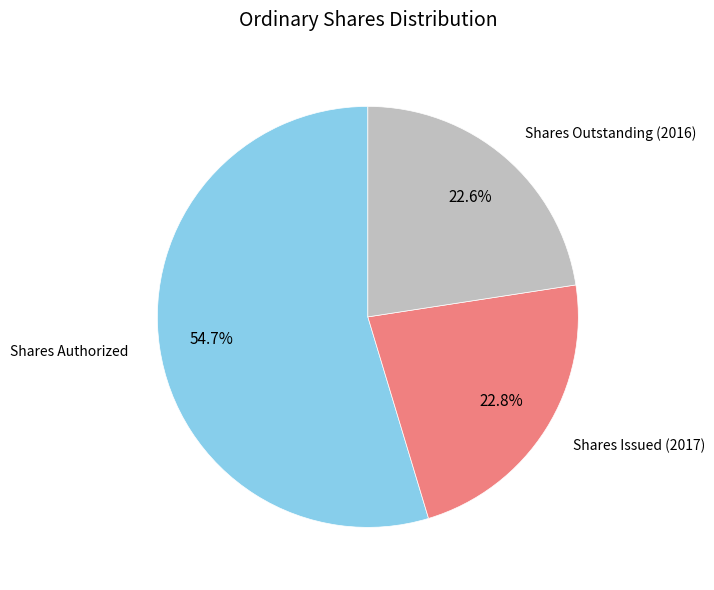

What is the largest slice in the pie chart?

Shares Authorized